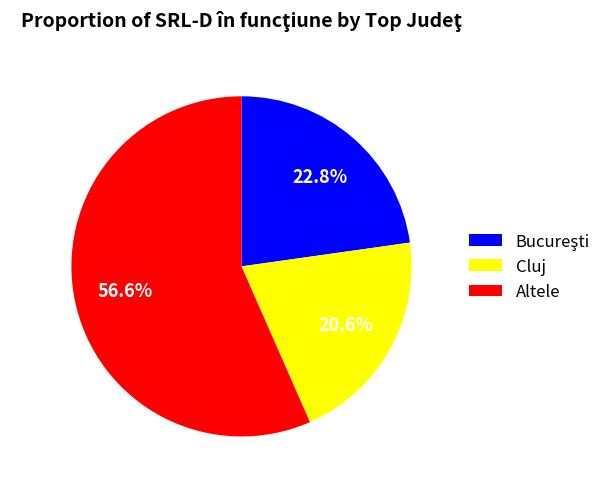

To the nearest percent, what is the average slice percentage?

33%